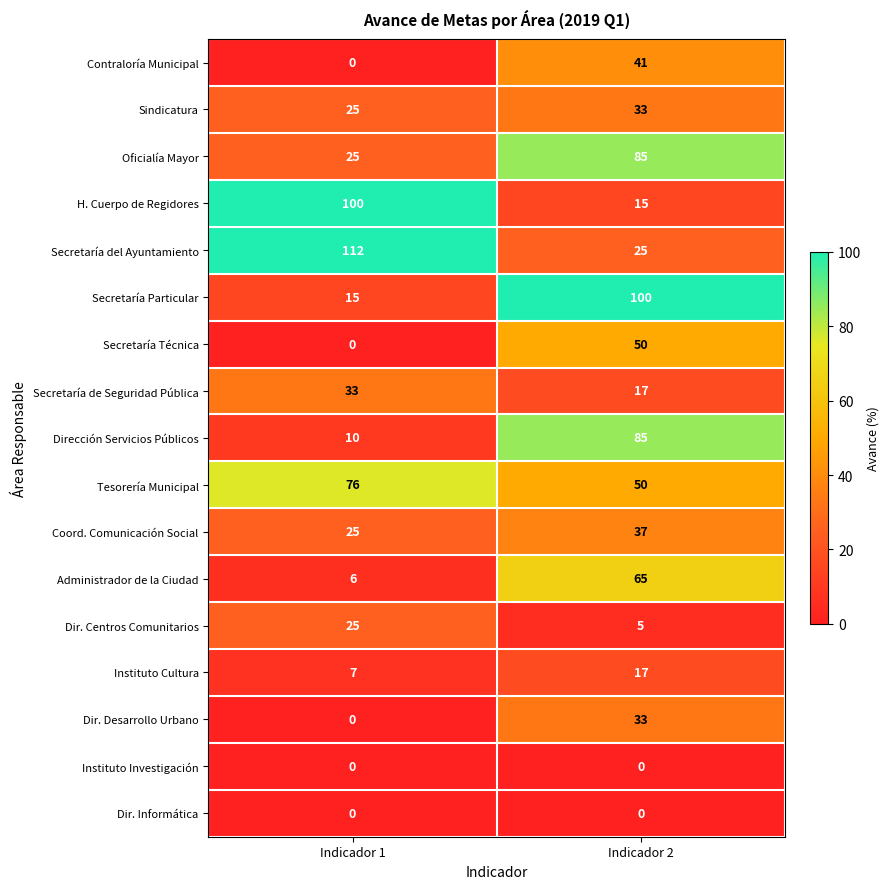

How many values in the Sindicatura series are below 33?

1